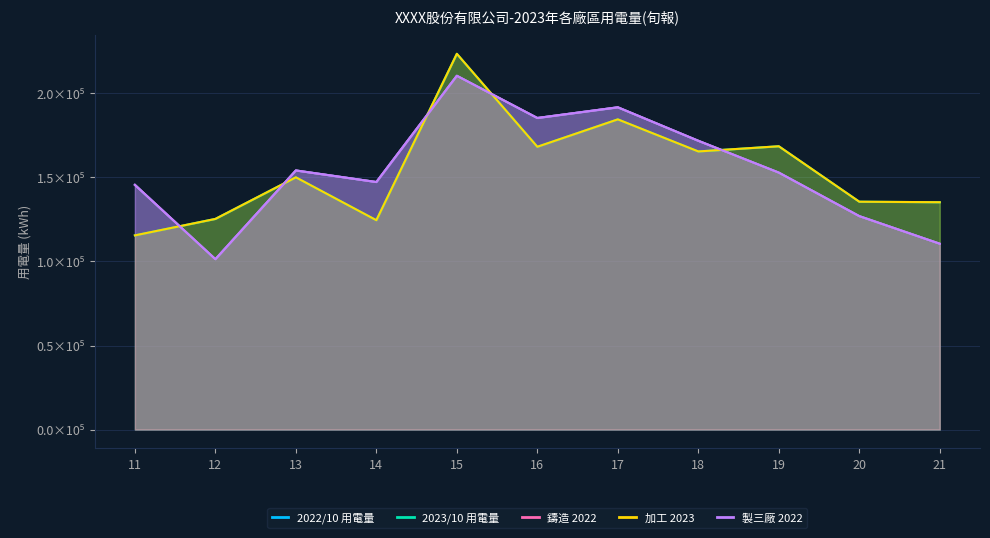

What is the value of the 加工 2023 point at the 4th from the left?

1.2